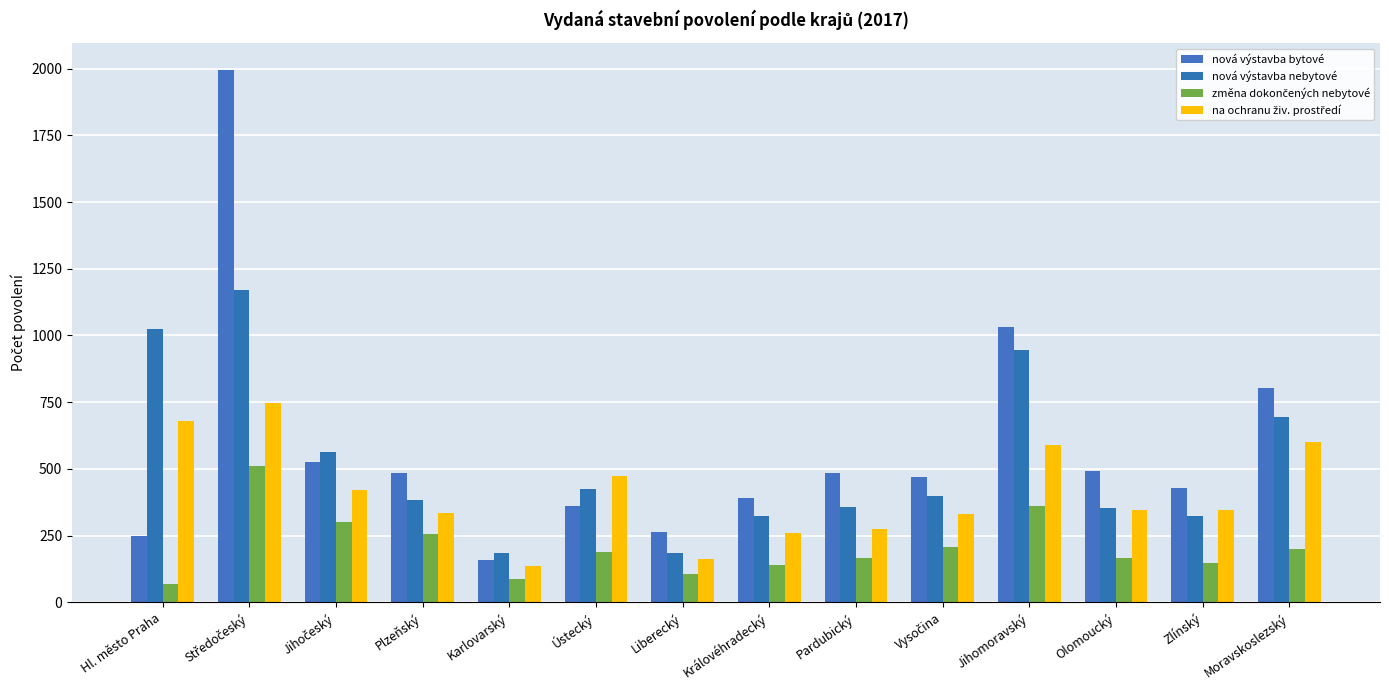

How many distinct data groups are displayed?

4